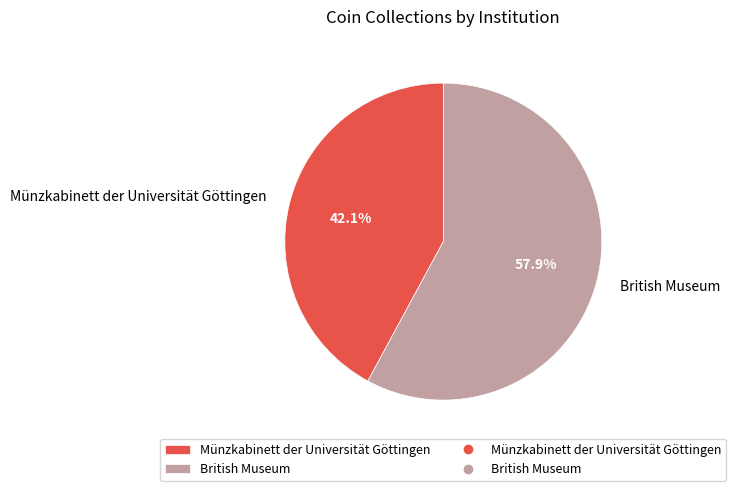

What is the ratio of the value at Münzkabinett der Universität Göttingen to the value at British Museum?

0.7